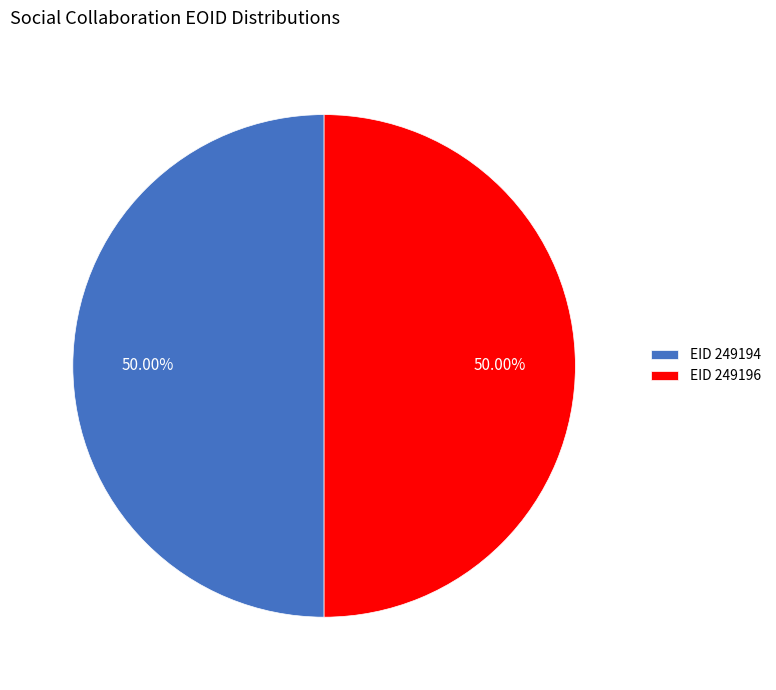

What is the ratio of the value at EID 249196 to the value at EID 249194?

1.0